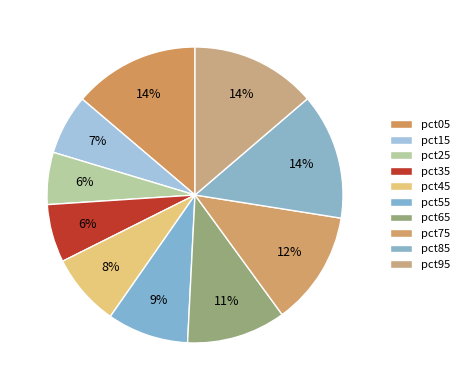

To the nearest percent, what is the combined percentage of pct65 and pct85?

25%